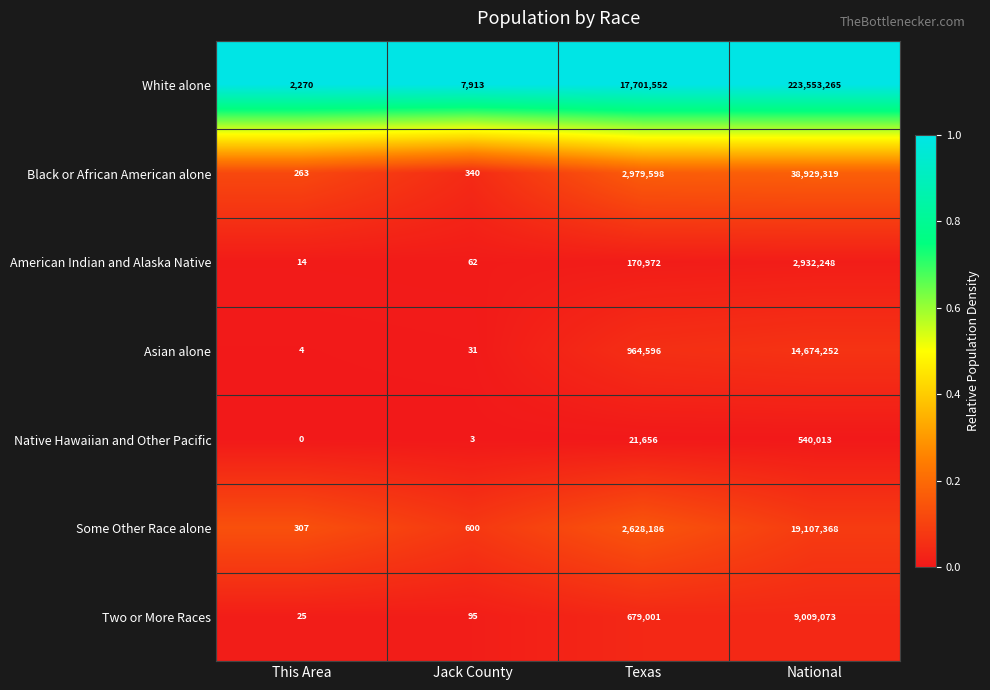

At which category does the chart reach its peak across all series?

National